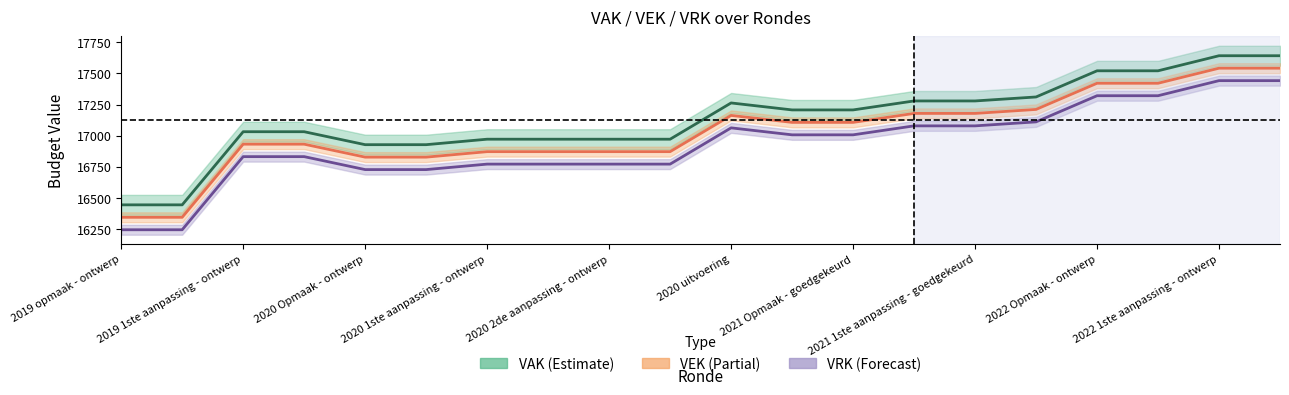

Reading left to right, what are all the values shown in this chart?

VAK: 16445	16445	17032	17032	16928	16928	16972	16972	16972	16972	17263	17207	17207	17279	17279	17311	17521	17521	17642	17642
VEK: 16345	16345	16932	16932	16828	16828	16872	16872	16872	16872	17163	17107	17107	17179	17179	17211	17421	17421	17542	17542
VRK: 16245	16245	16832	16832	16728	16728	16772	16772	16772	16772	17063	17007	17007	17079	17079	17111	17321	17321	17442	17442